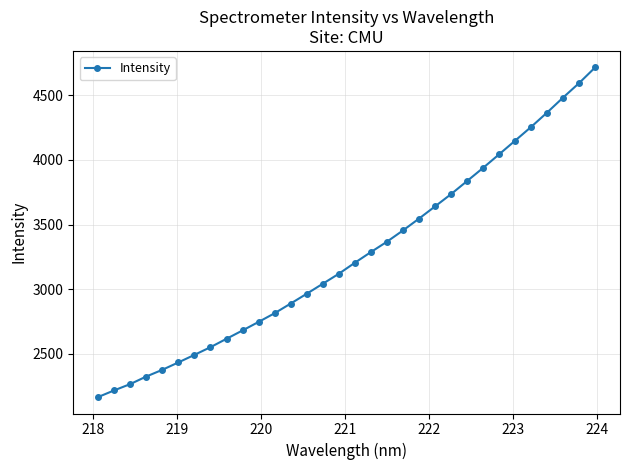

What is the value of the 15th point from the left?

3040.8